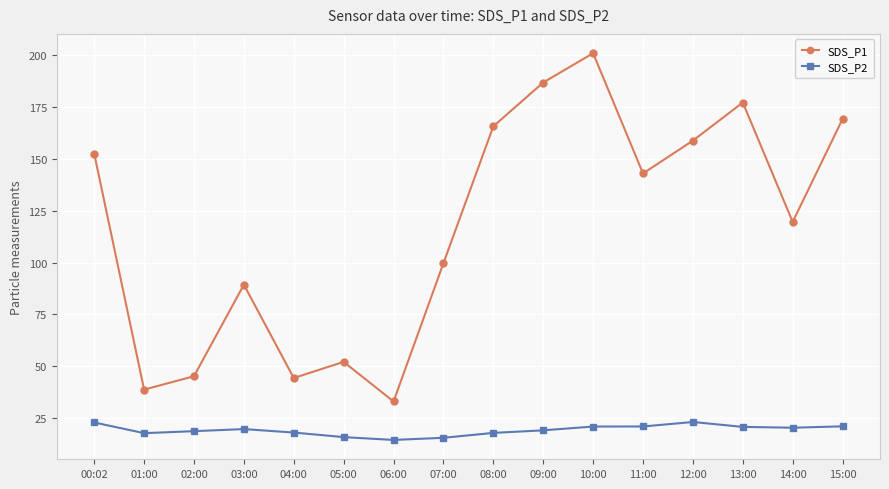

At which label does SDS_P1 reach its peak?

10:00